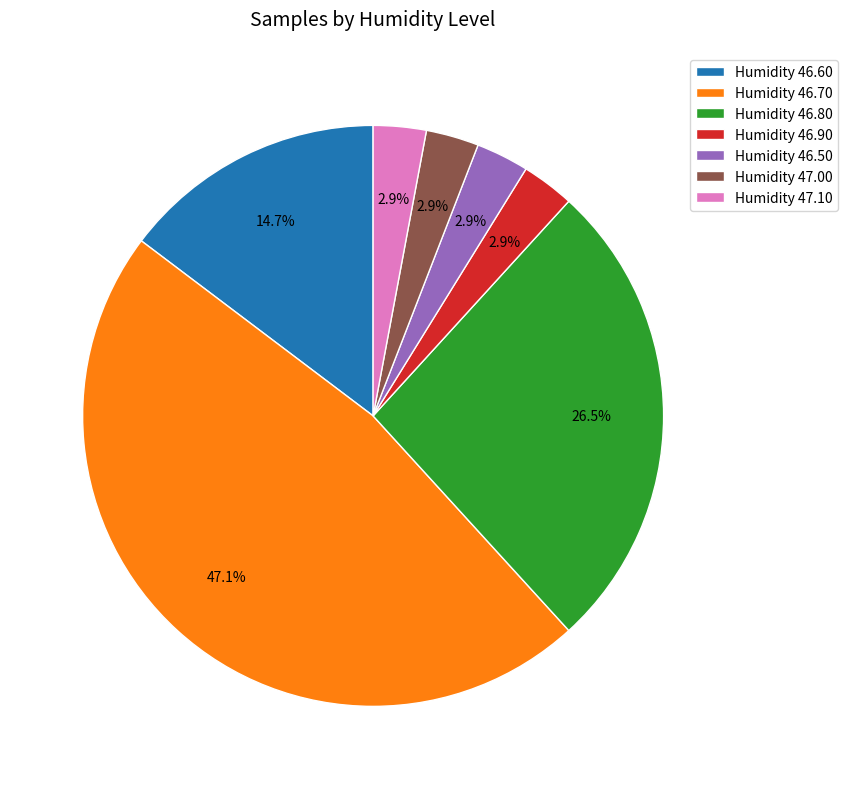

Which category has the biggest portion of the pie?

Humidity 46.70